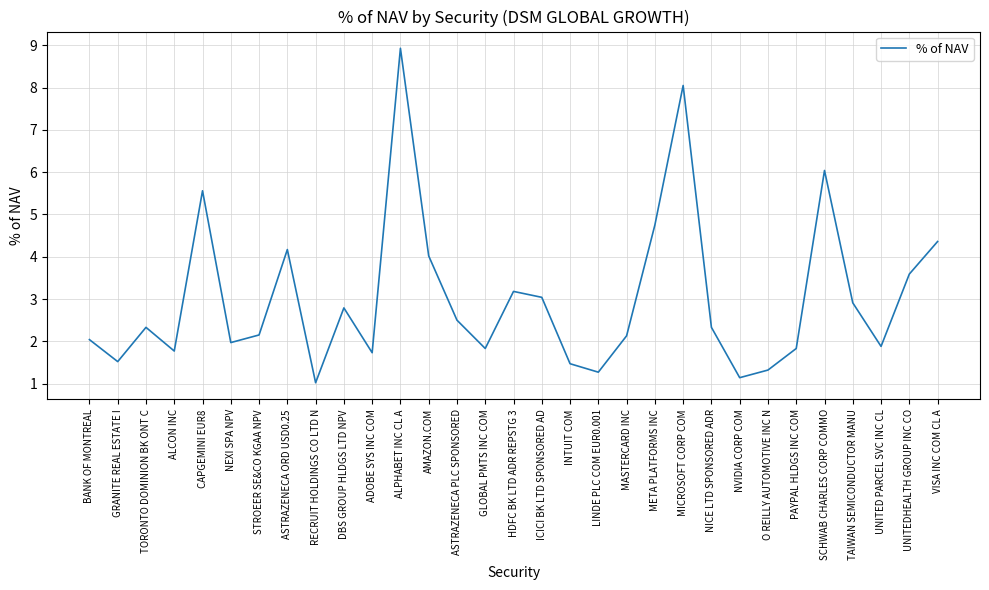

What is the average value?

3.0